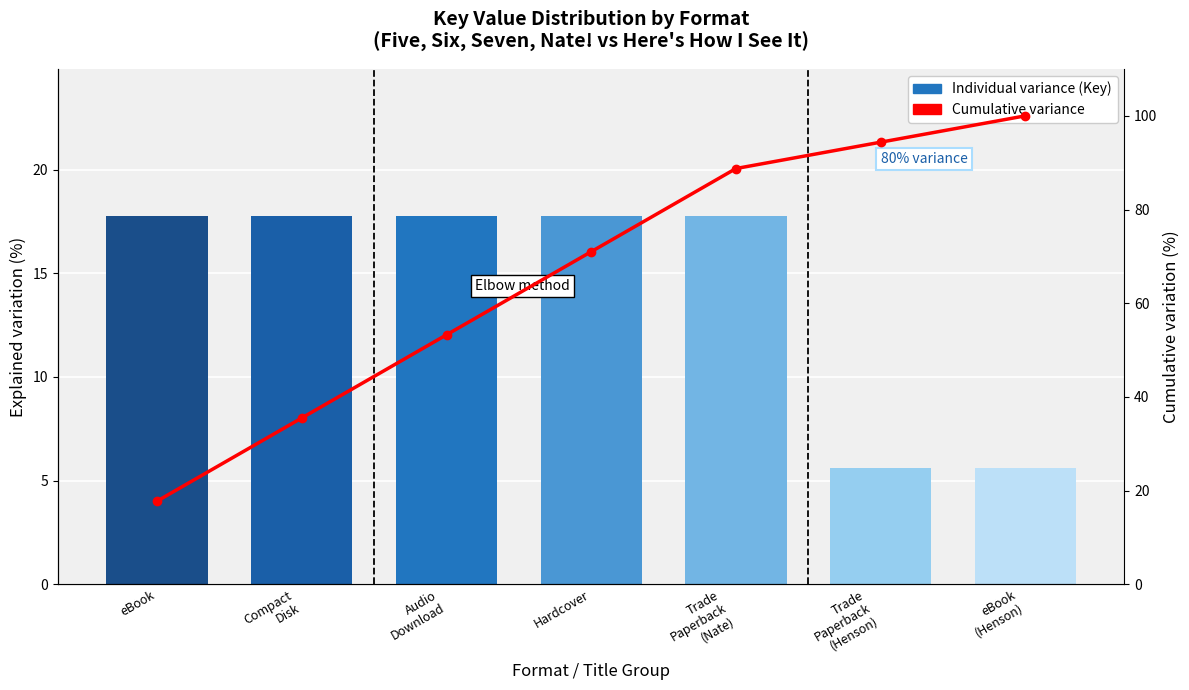

Which has a higher value, Trade
Paperback
(Henson) or eBook
(Henson)?

Trade
Paperback
(Henson)